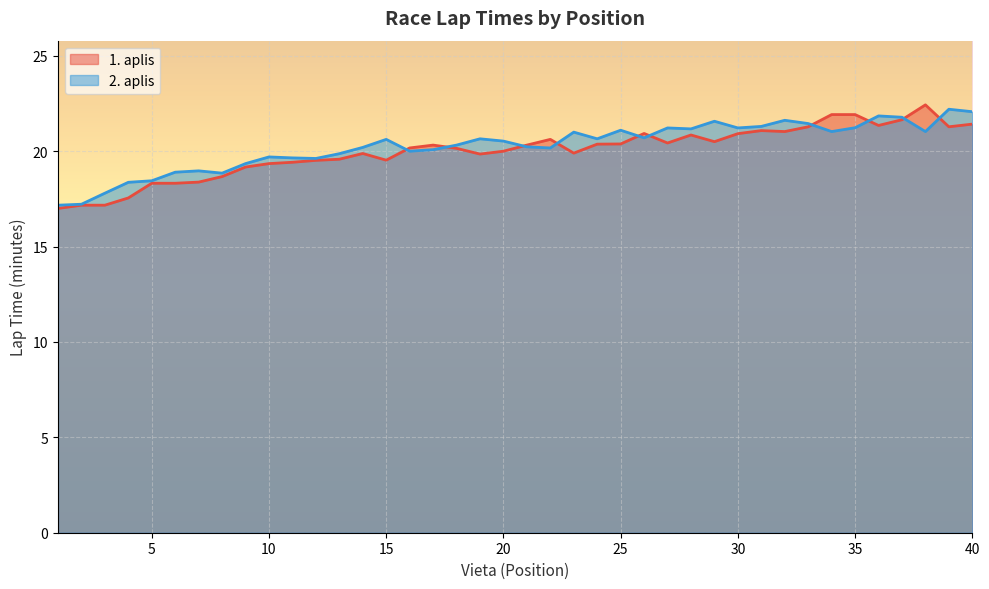

What is the value of the 1. aplis (min) point at the 2nd from the left?

17.2